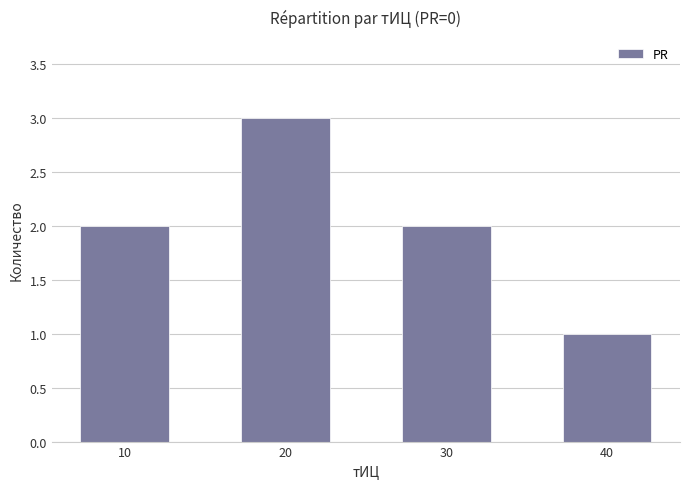

Reading right to left, what are all the values shown in this chart?

1	2	3	2